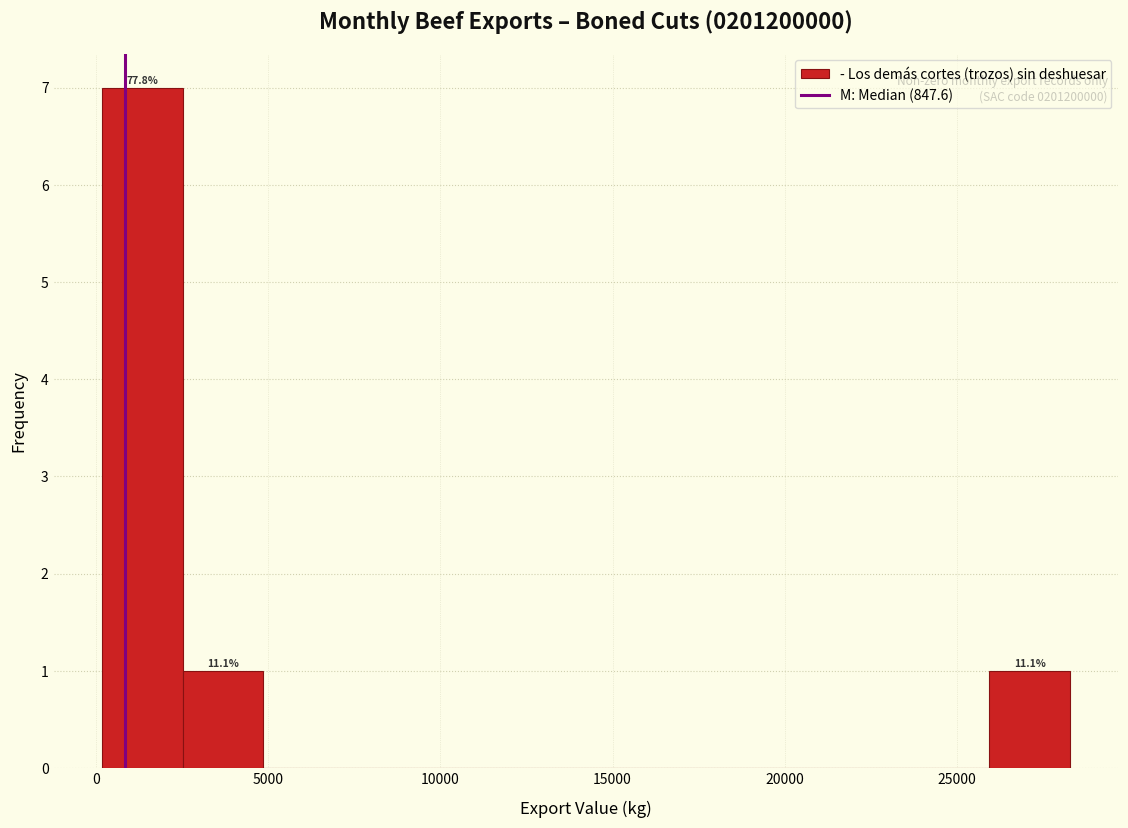

Which range on the x-axis has the tallest bar?

0 to 2500